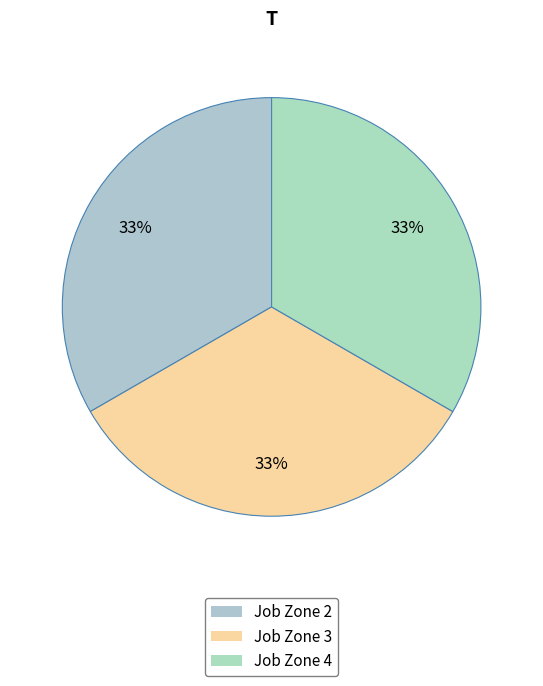

Is there a majority slice in this chart?

No